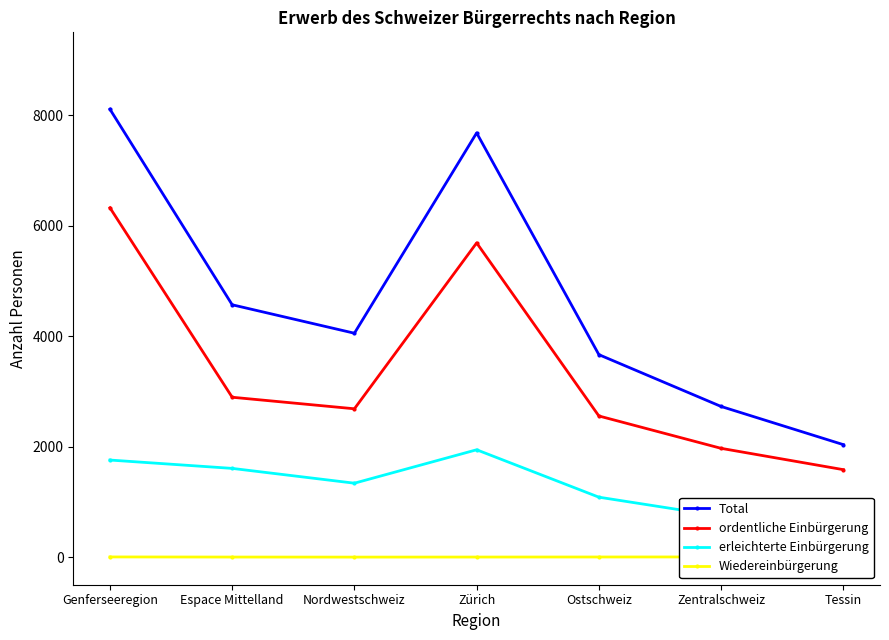

What is the sum of the ordentliche Einbürgerung values at Nordwestschweiz and Zentralschweiz?

4654